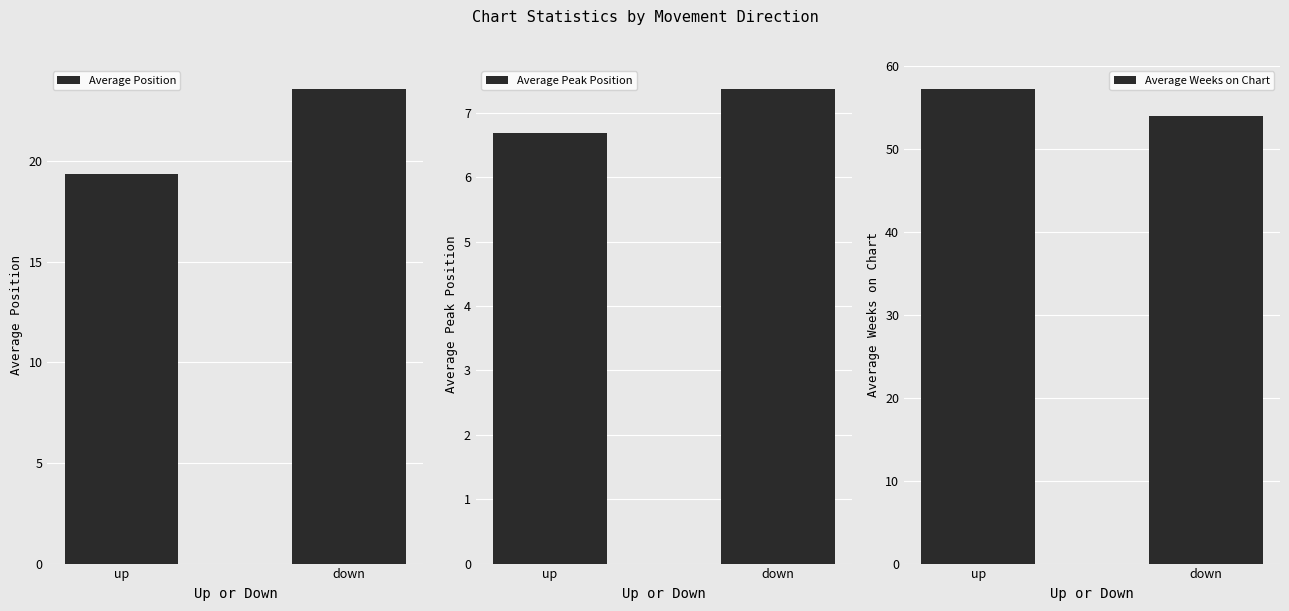

What position from the left is up?

1